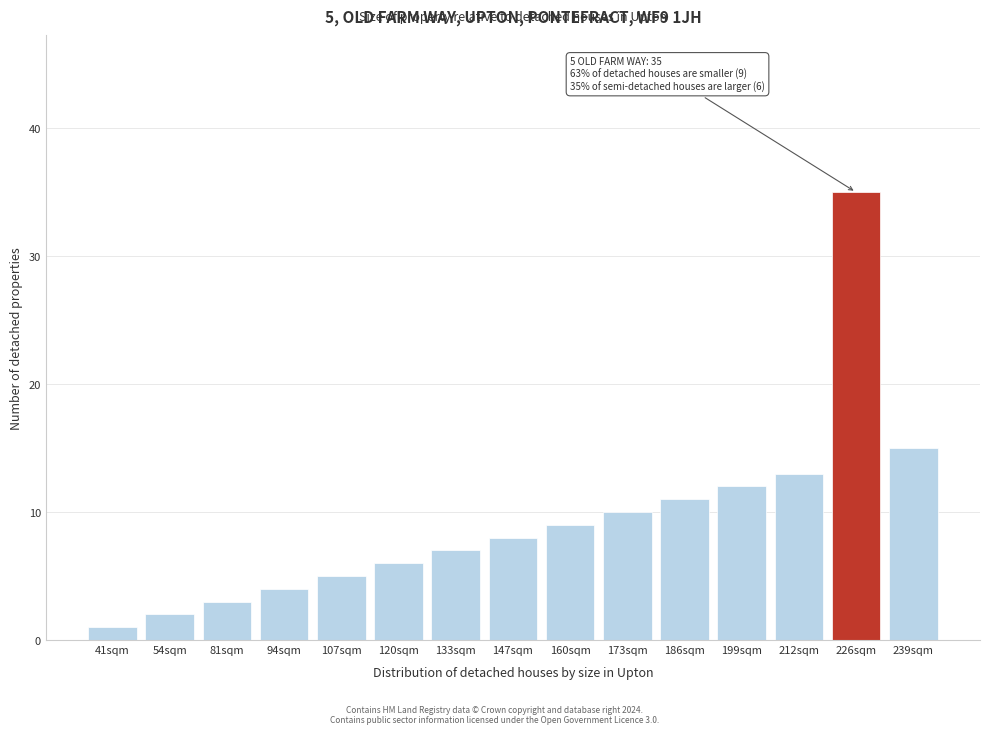

Reading left to right, list all the values displayed in this chart.

41sqm=1	54sqm=2	81sqm=3	94sqm=4	107sqm=5	120sqm=6	133sqm=7	147sqm=8	160sqm=9	173sqm=10	186sqm=11	199sqm=12	212sqm=13	226sqm=35	239sqm=15